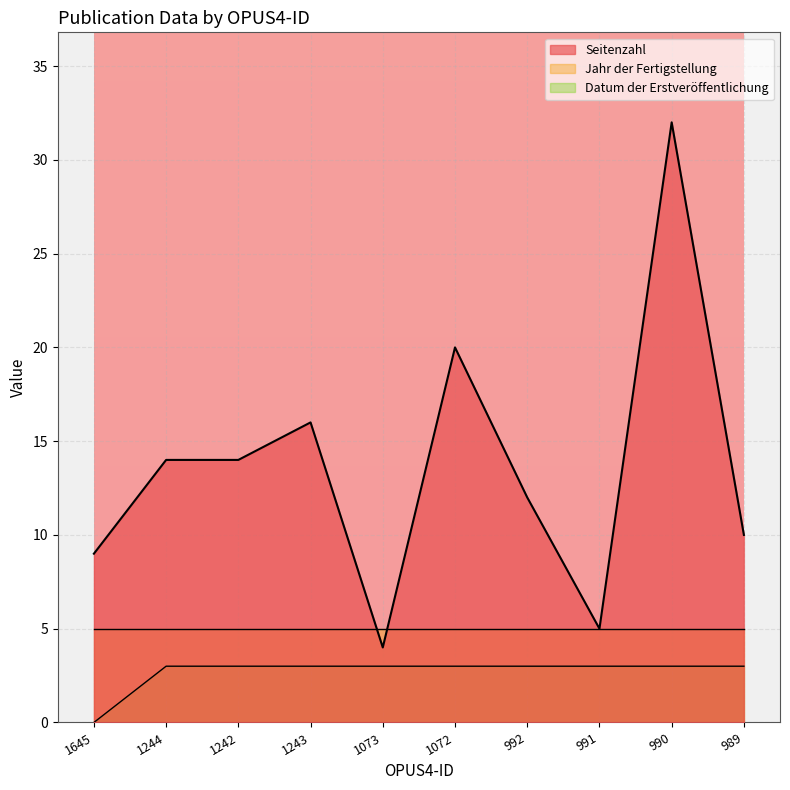

What is the difference between the highest and lowest values at 992?

9